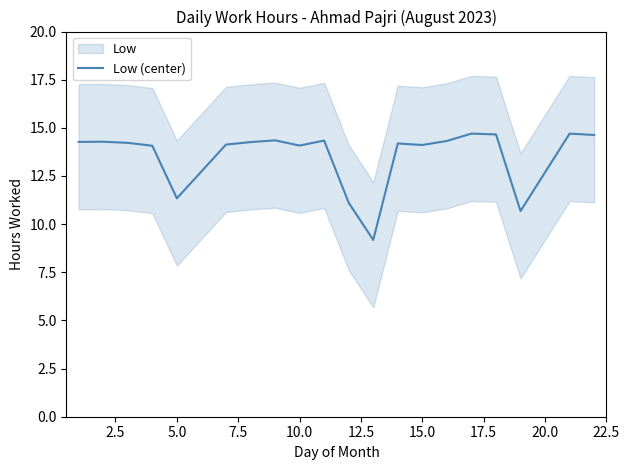

What is the highest value of the Low (center) series?

14.7